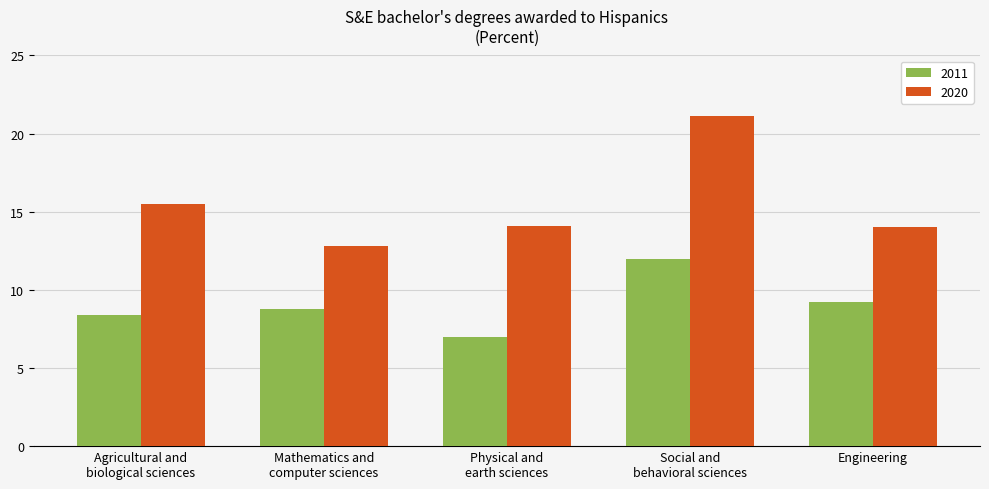

What is the sum of the 2020 values at Engineering and Mathematics and
computer sciences?

26.8